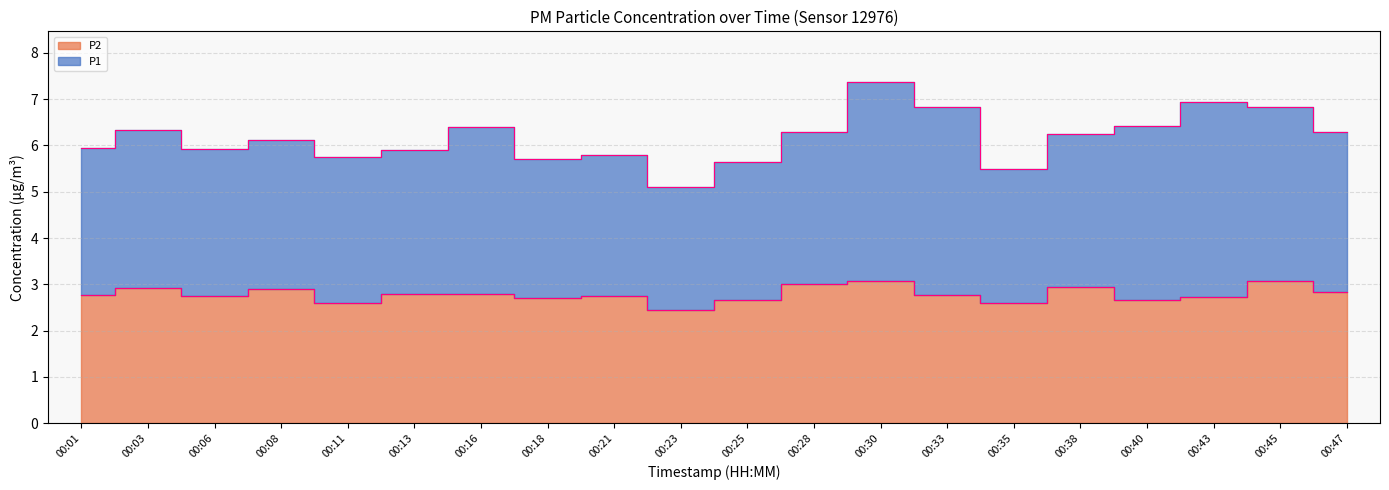

List the labels in order of value, smallest first.

00:23, 00:11, 00:35, 00:25, 00:40, 00:18, 00:43, 00:06, 00:21, 00:01, 00:33, 00:13, 00:16, 00:47, 00:08, 00:03, 00:38, 00:28, 00:30, 00:45